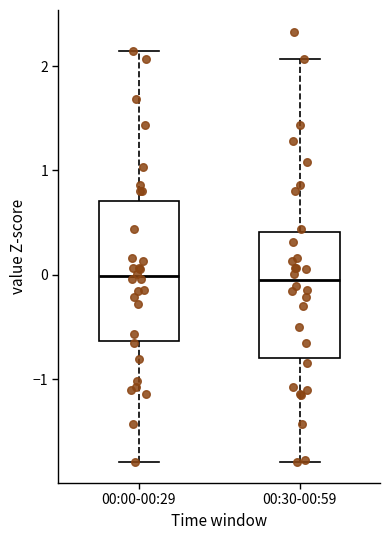

Reading left to right, transcribe this box plot: for each box, give where its median line is, the range the box spans, and where its two whiskers end, as read against the y-axis. The values are not printed on the chart, so give them approximately, as read against the axis.

00:00-00:29: median 0.0, box -0.6 to 0.7, whiskers -1.8 to 2.1
00:30-00:59: median 0.0, box -0.8 to 0.4, whiskers -1.8 to 2.1